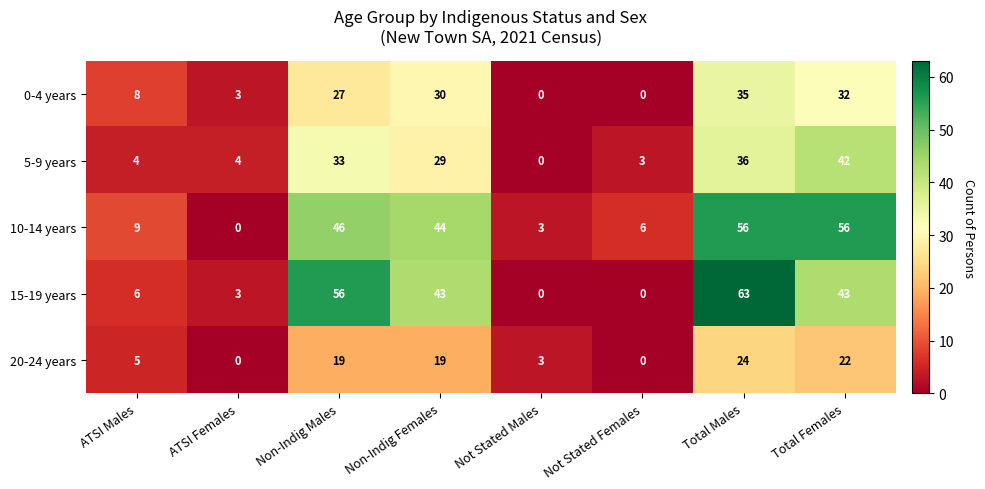

What is the difference between the maximum and minimum values in the 10-14 years series?

56